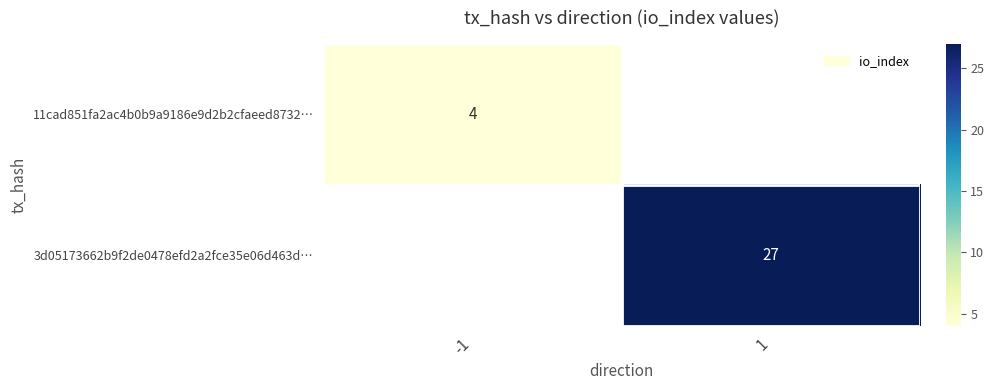

Which has a higher value, -1 or 1?

1